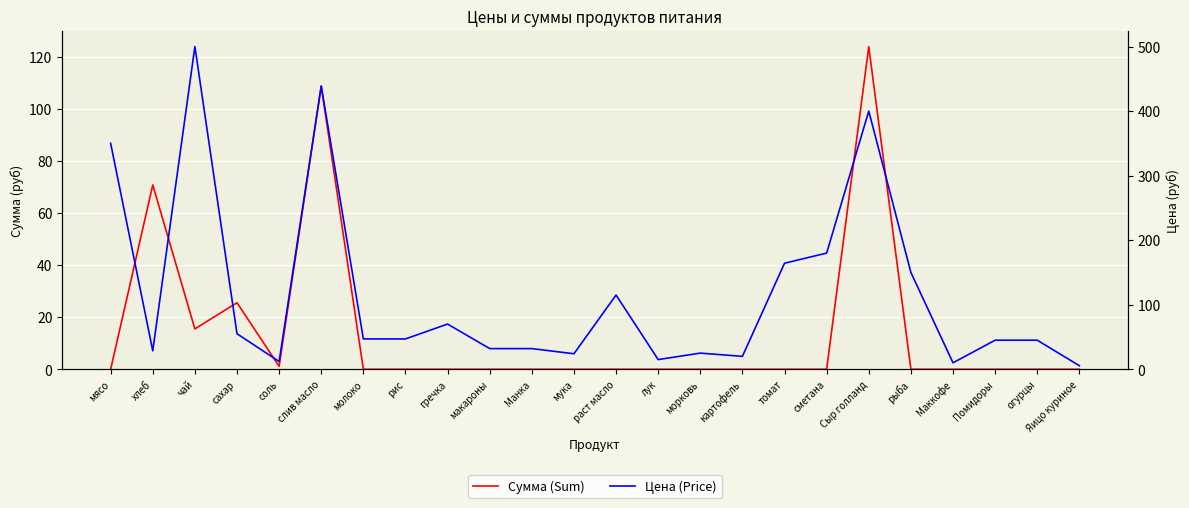

The Сумма (Sum) series shows 124.0 at Сыр голланд. True or false?

True